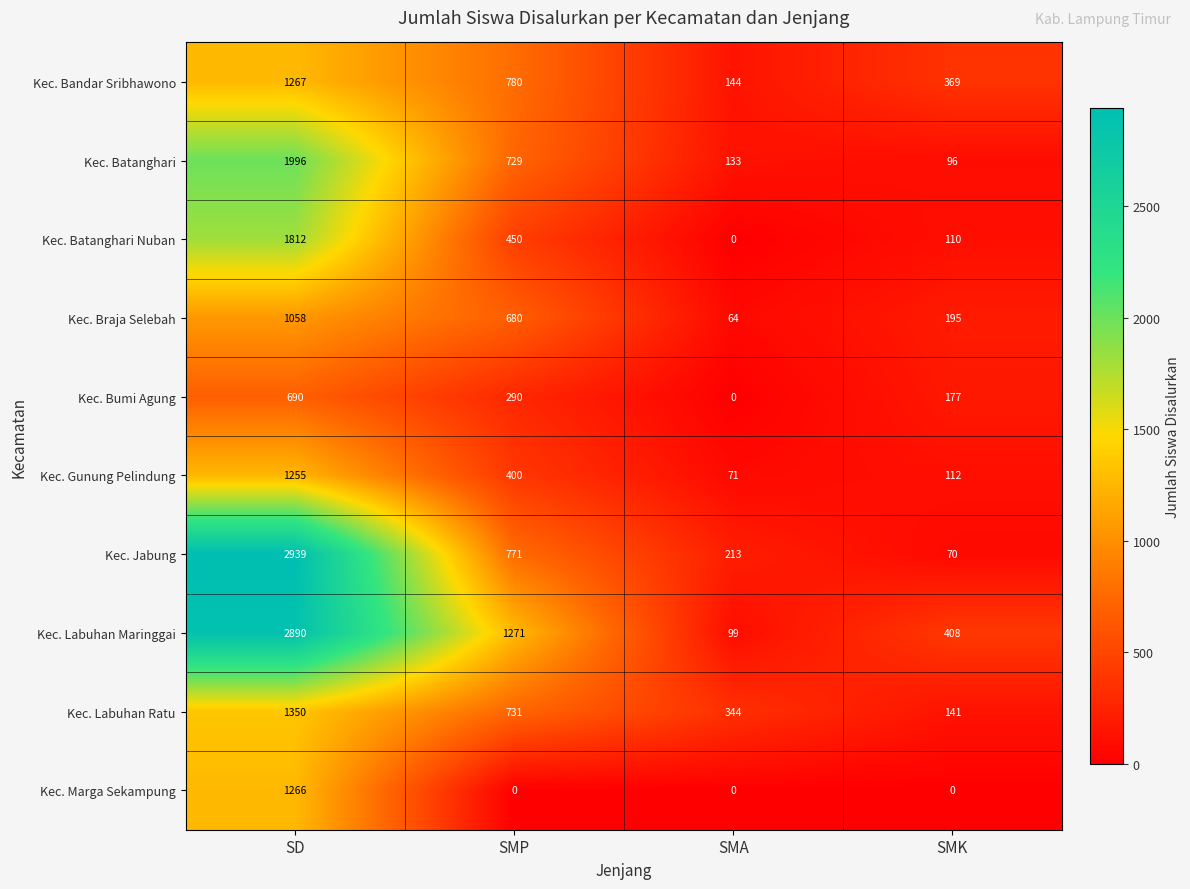

List the series in order of their peak value, lowest first.

Kec. Bumi Agung, Kec. Braja Selebah, Kec. Gunung Pelindung, Kec. Marga Sekampung, Kec. Bandar Sribhawono, Kec. Labuhan Ratu, Kec. Batanghari Nuban, Kec. Batanghari, Kec. Labuhan Maringgai, Kec. Jabung